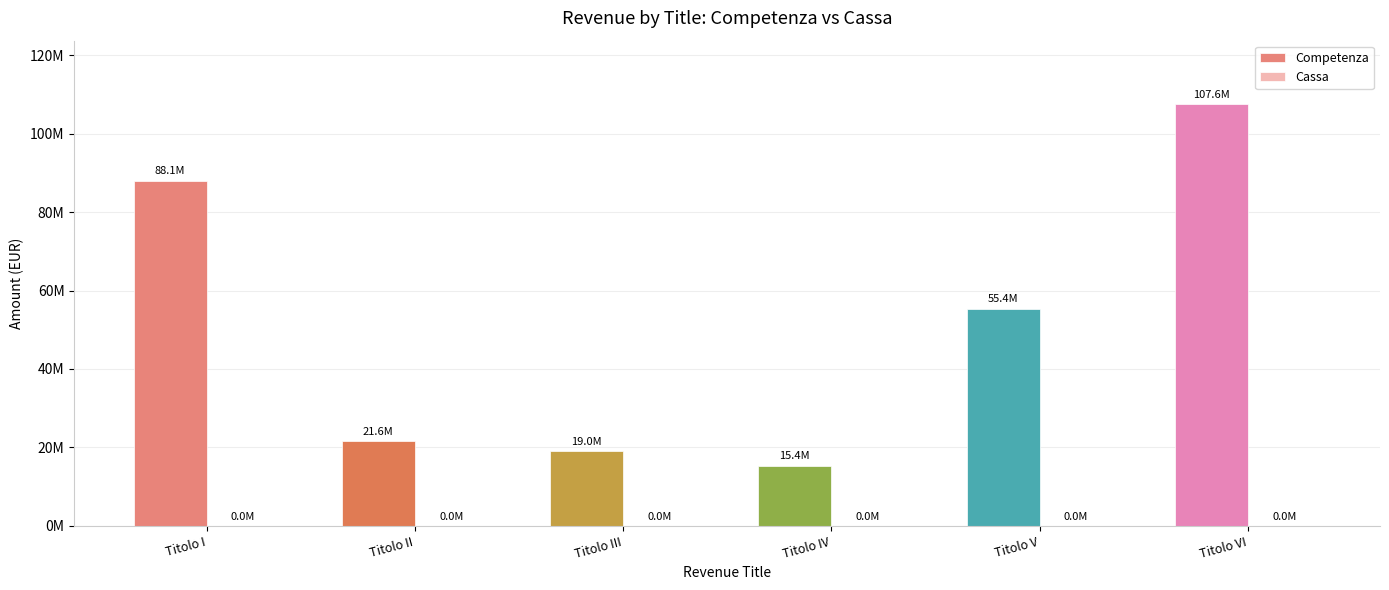

What is the label of the 1st bar from the left?

Titolo I